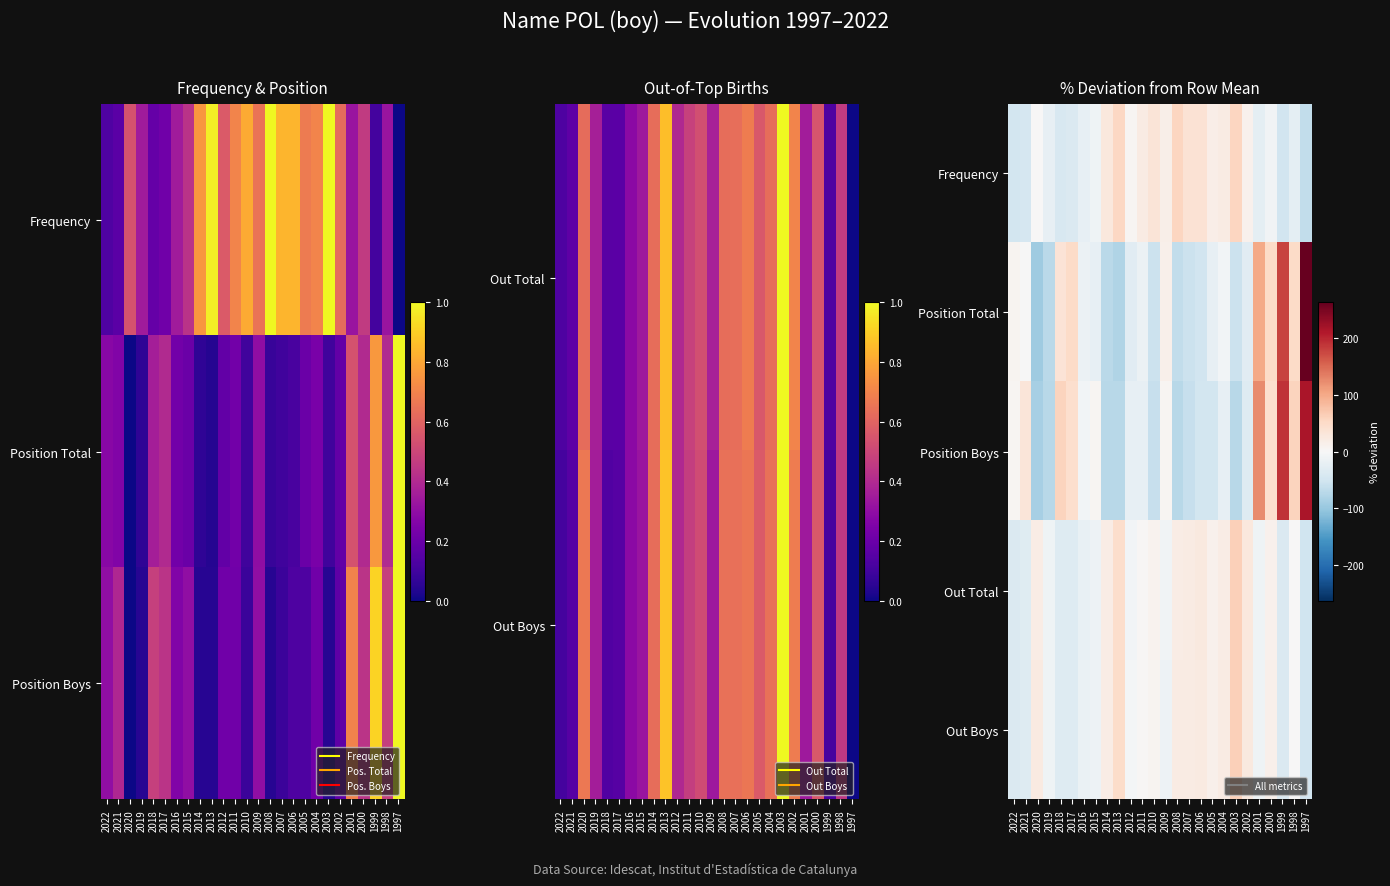

Is the value of Out Total at 2020 greater than the value of Position Total at 1999?

No